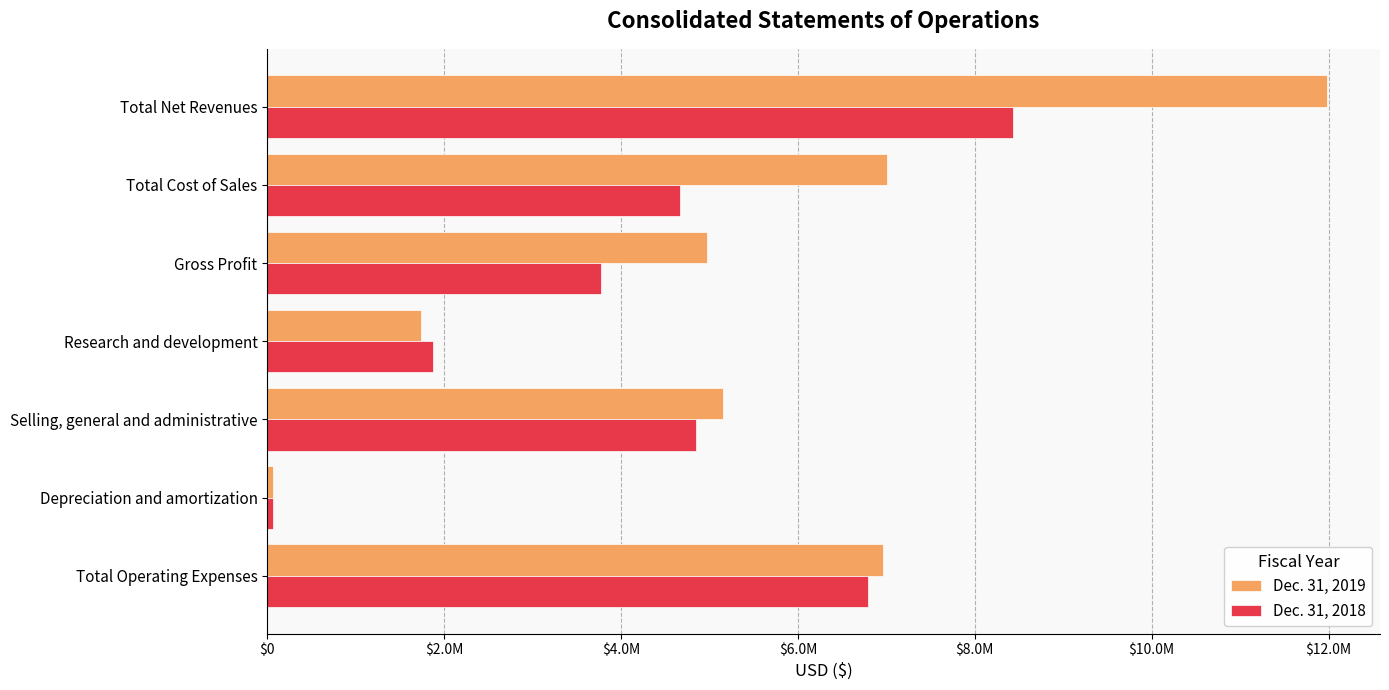

List the series in order of their peak value, highest first.

Dec. 31, 2019, Dec. 31, 2018